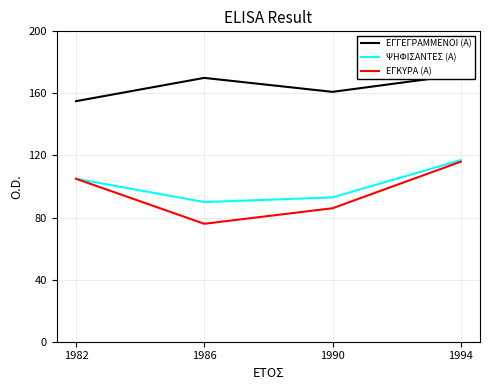

At which label does ΨΗΦΙΣΑΝΤΕΣ (Α) first exceed 105?

1994